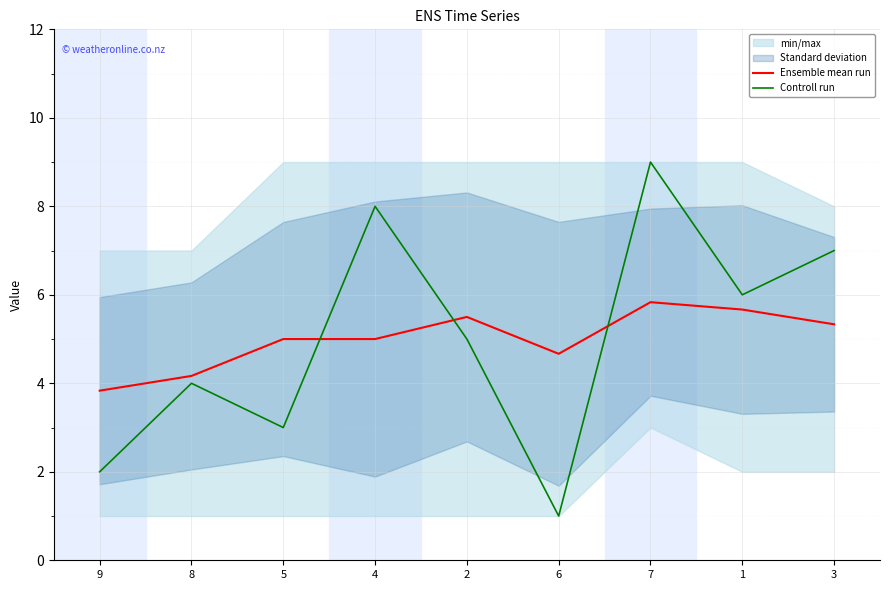

List the labels in order of Controll run value, largest first.

7, 4, 3, 1, 2, 8, 5, 9, 6